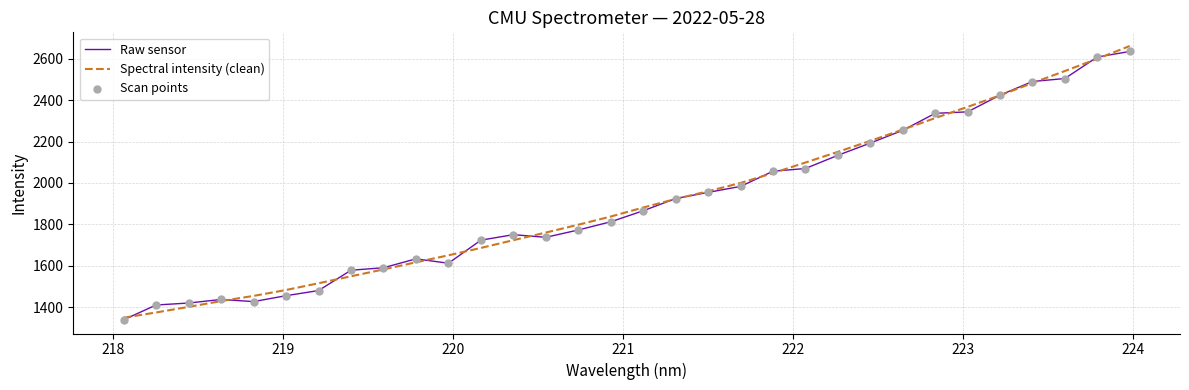

What is the minimum value for Raw sensor?

1338.7